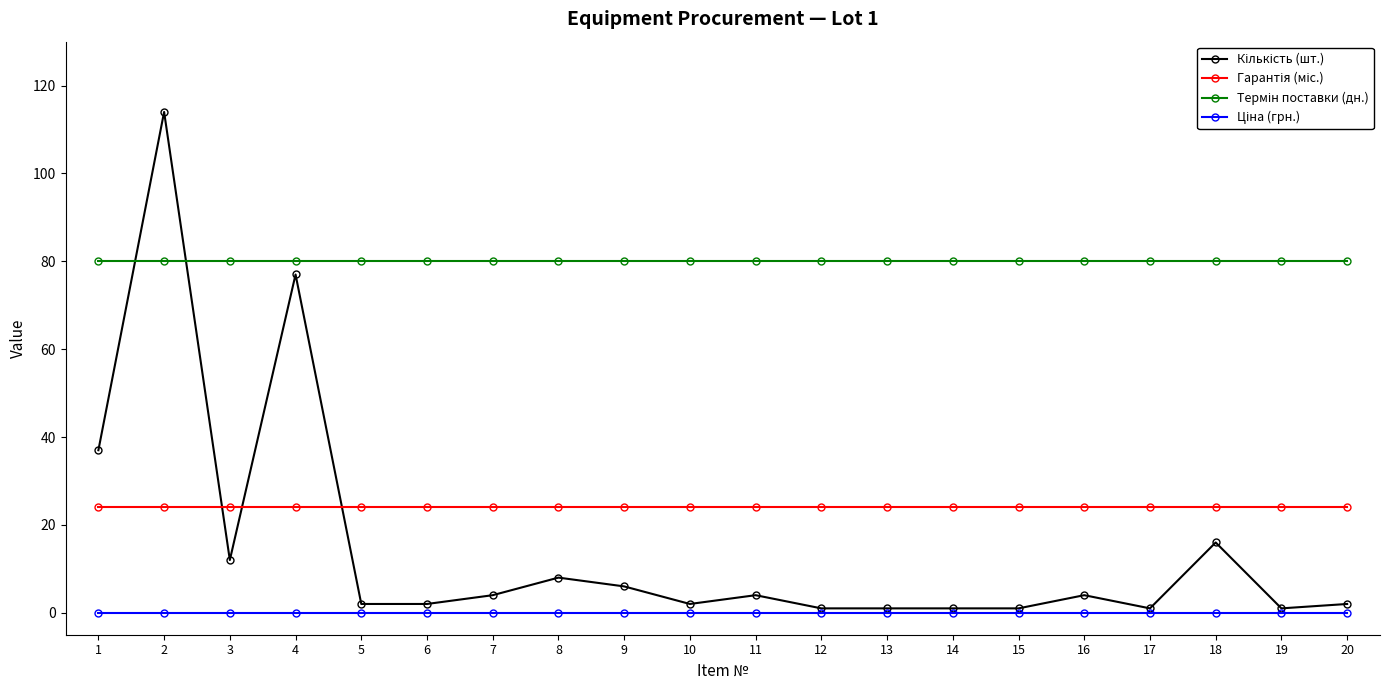

At how many categories does at least one series exceed 44?

20